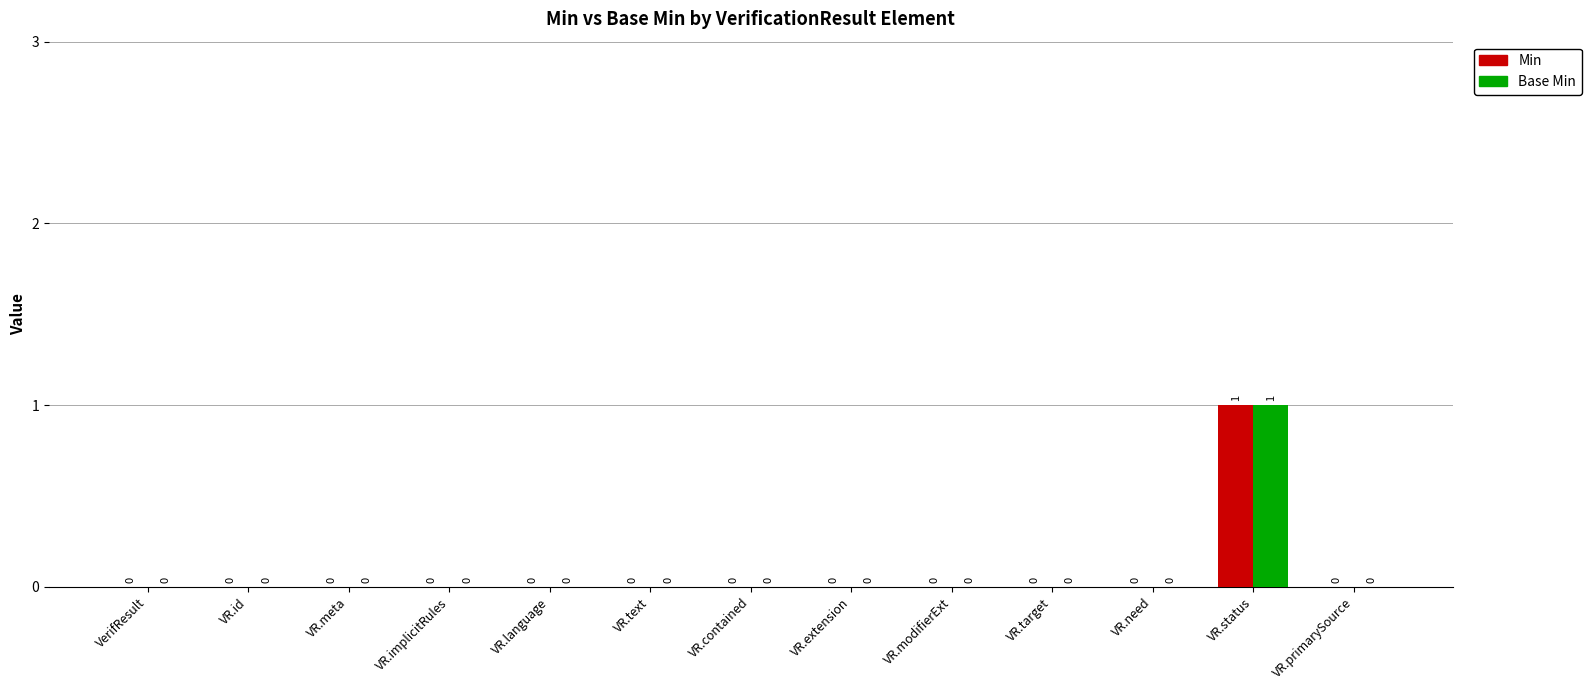

Which label corresponds to the largest value in the chart?

VR.status